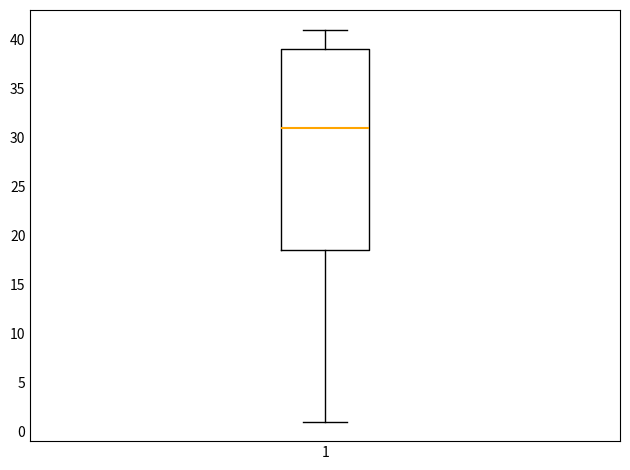

Where is the upper edge of the box at x = 1 on the y-axis? The values are not printed on the chart, so give them approximately, as read against the axis.

39.0